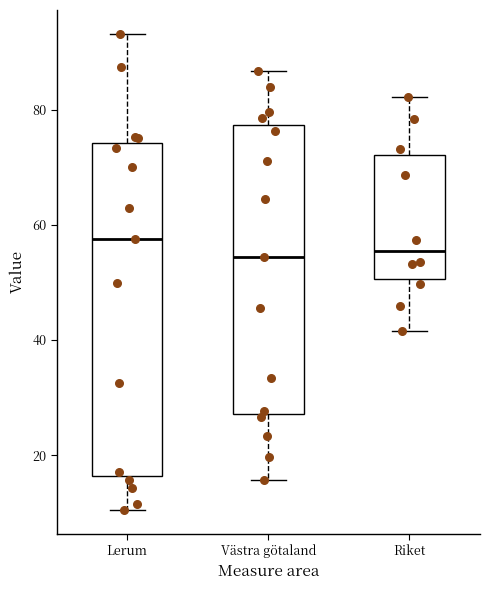

Reading left to right, read every box against the y-axis: the position of its median line, the range the box covers, and the ends of its whiskers. The values are not printed on the chart, so give them approximately, as read against the axis.

Lerum: median 58, box 16 to 74, whiskers 10 to 94
Västra götaland: median 54, box 28 to 78, whiskers 16 to 86
Riket: median 56, box 50 to 72, whiskers 42 to 82